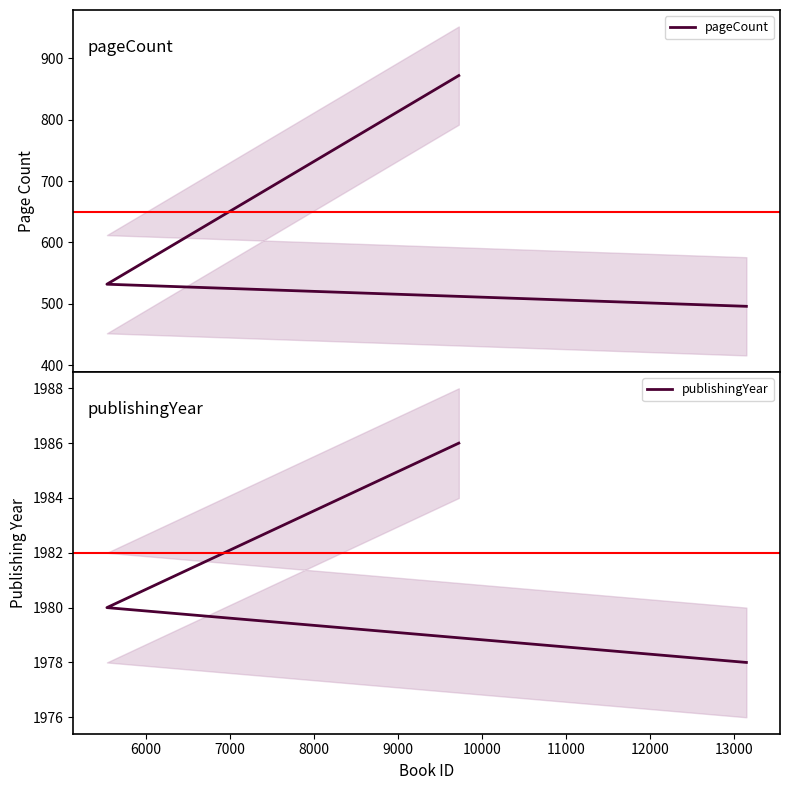

The value of pageCount at 6000 is 532. True or false?

True